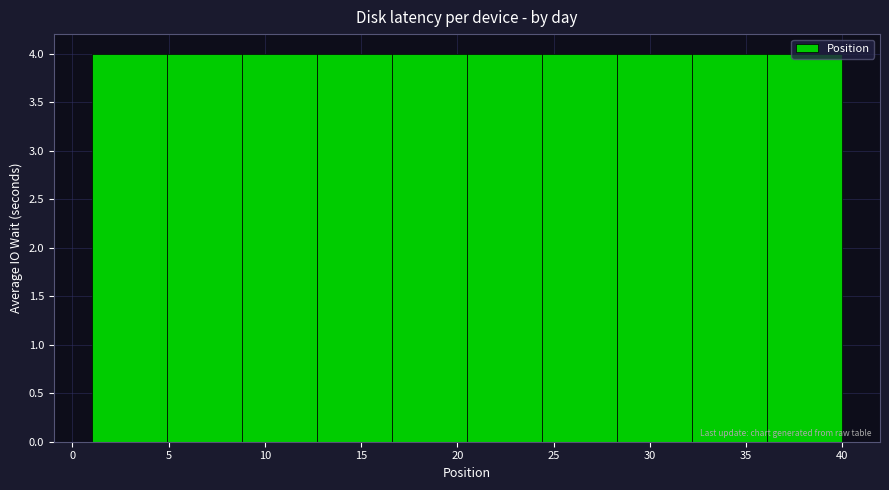

Reading left to right, list every bar in this chart as the range it spans on the x-axis followed by its height. Neither the bar edges nor the heights are printed on the chart, so give them approximately, as read against the axes.

1.0 to 4.9: 4
4.9 to 8.8: 4
8.8 to 12.7: 4
12.7 to 16.6: 4
16.6 to 20.5: 4
20.5 to 24.4: 4
24.4 to 28.3: 4
28.3 to 32.2: 4
32.2 to 36.1: 4
36.1 to 40.0: 4